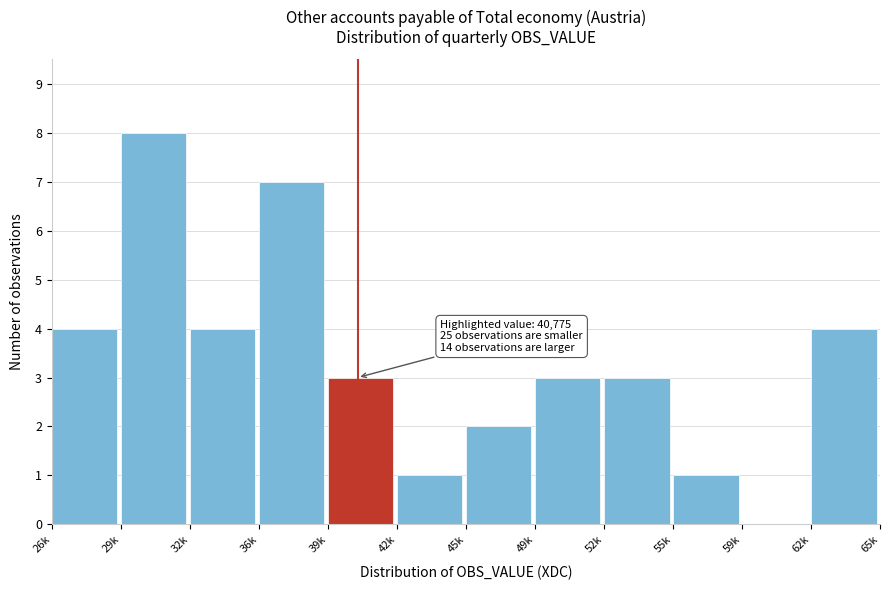

Reading right to left, list all the values displayed in this chart.

62k=4	59k=0	55k=1	52k=3	49k=3	45k=2	42k=1	39k=3	36k=7	32k=4	29k=8	26k=4